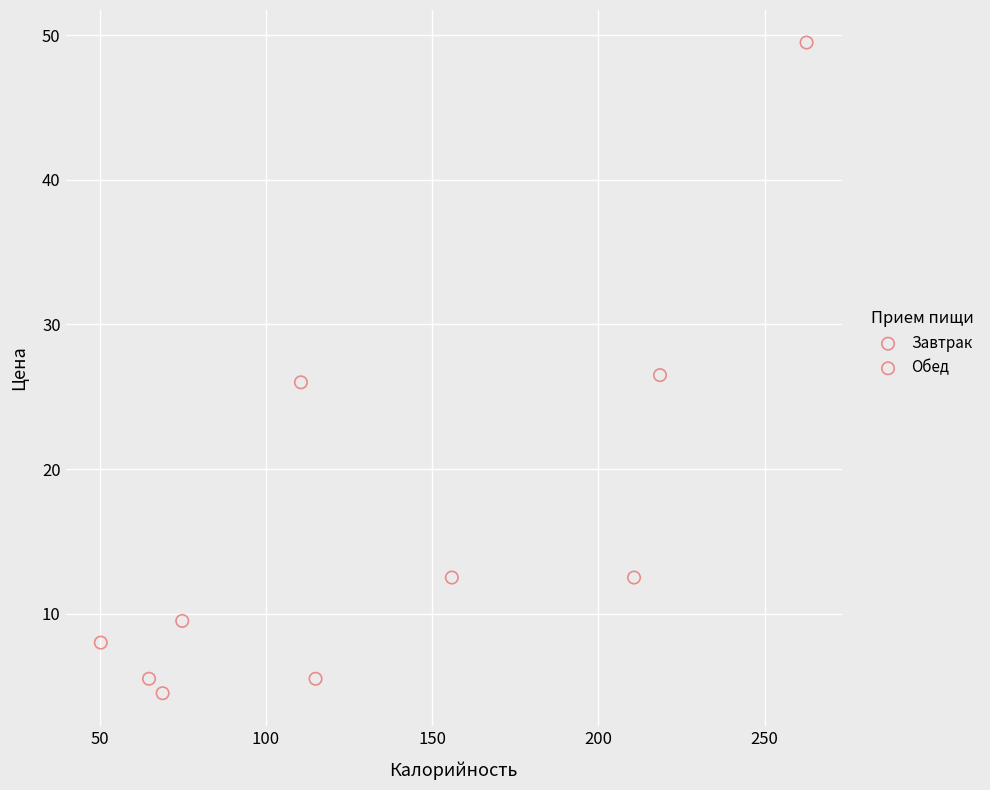

What are all the series names shown in the legend?

Завтрак, Обед